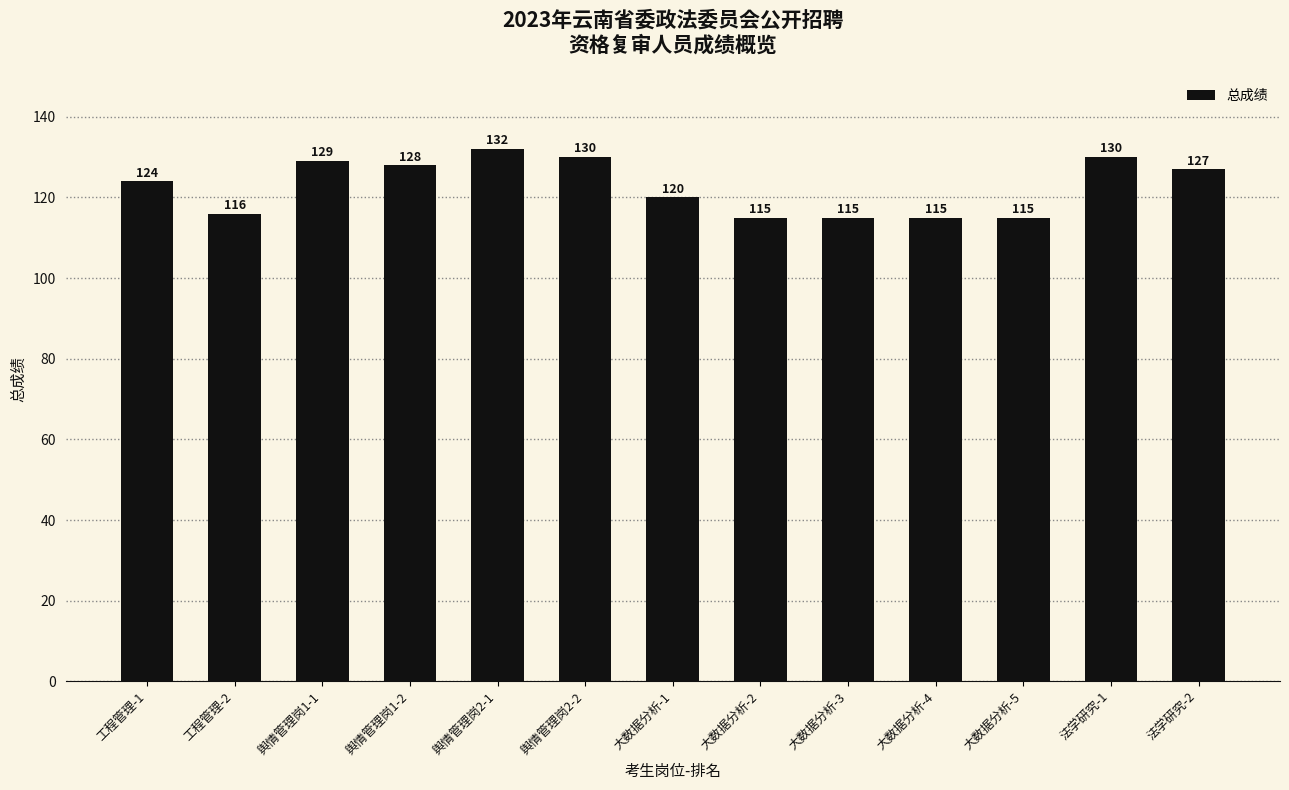

At which label is the value closest to 123?

工程管理-1